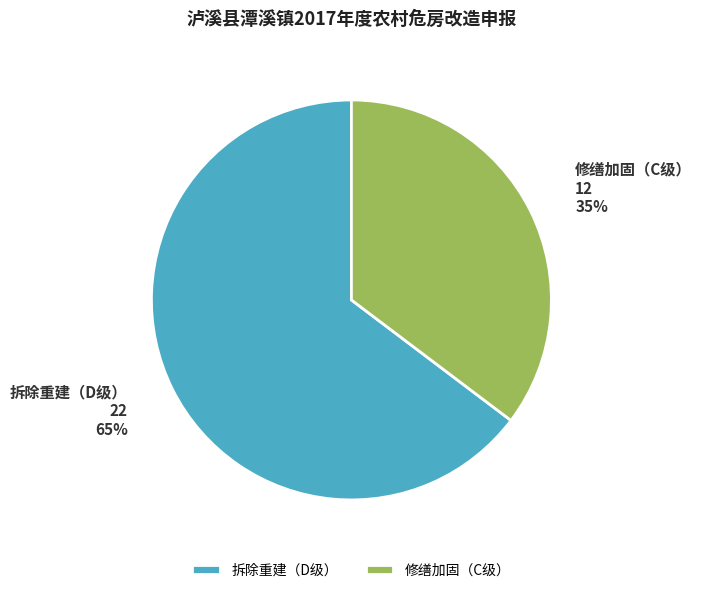

How many slices are in this pie chart?

2